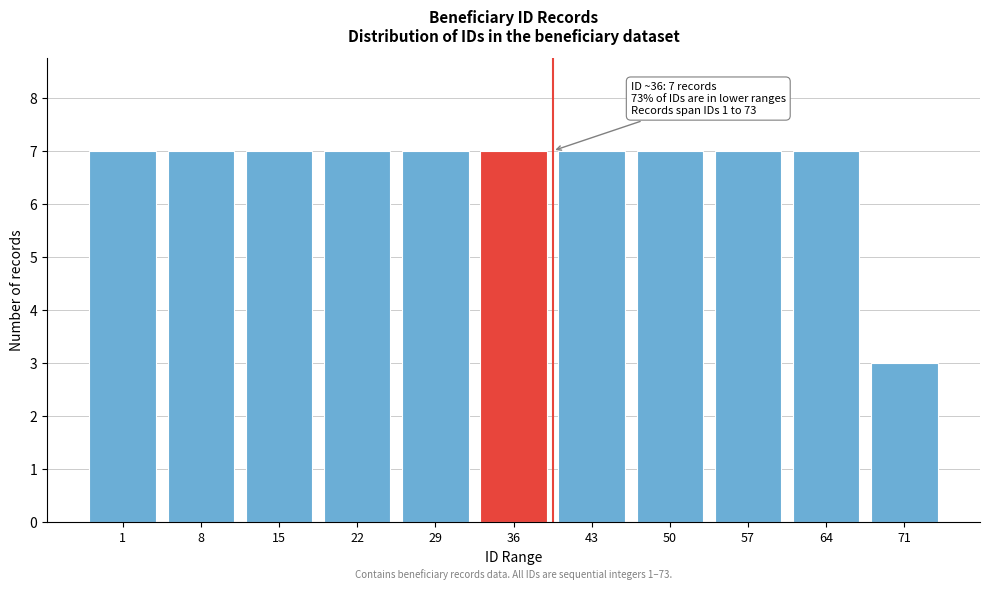

Reading left to right, extract all data points from this chart.

7	7	7	7	7	7	7	7	7	7	3